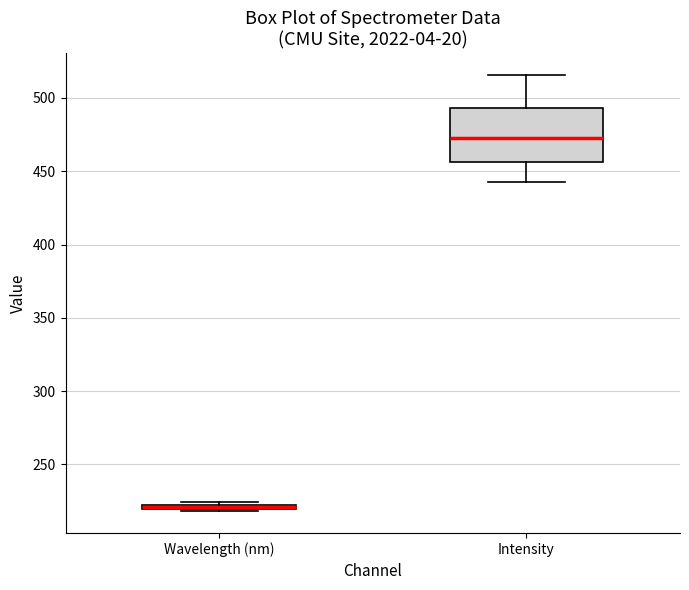

Which box's median line is the lowest?

Wavelength (nm)